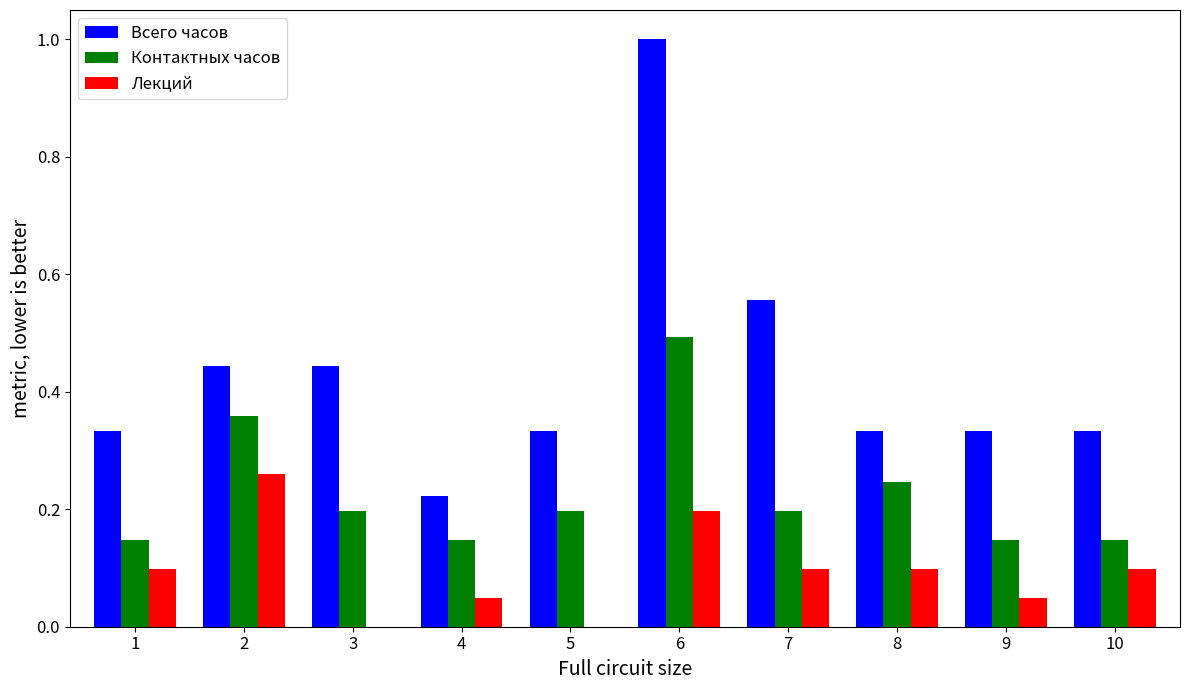

Between 1 and 6, which series saw the biggest shift?

Всего часов